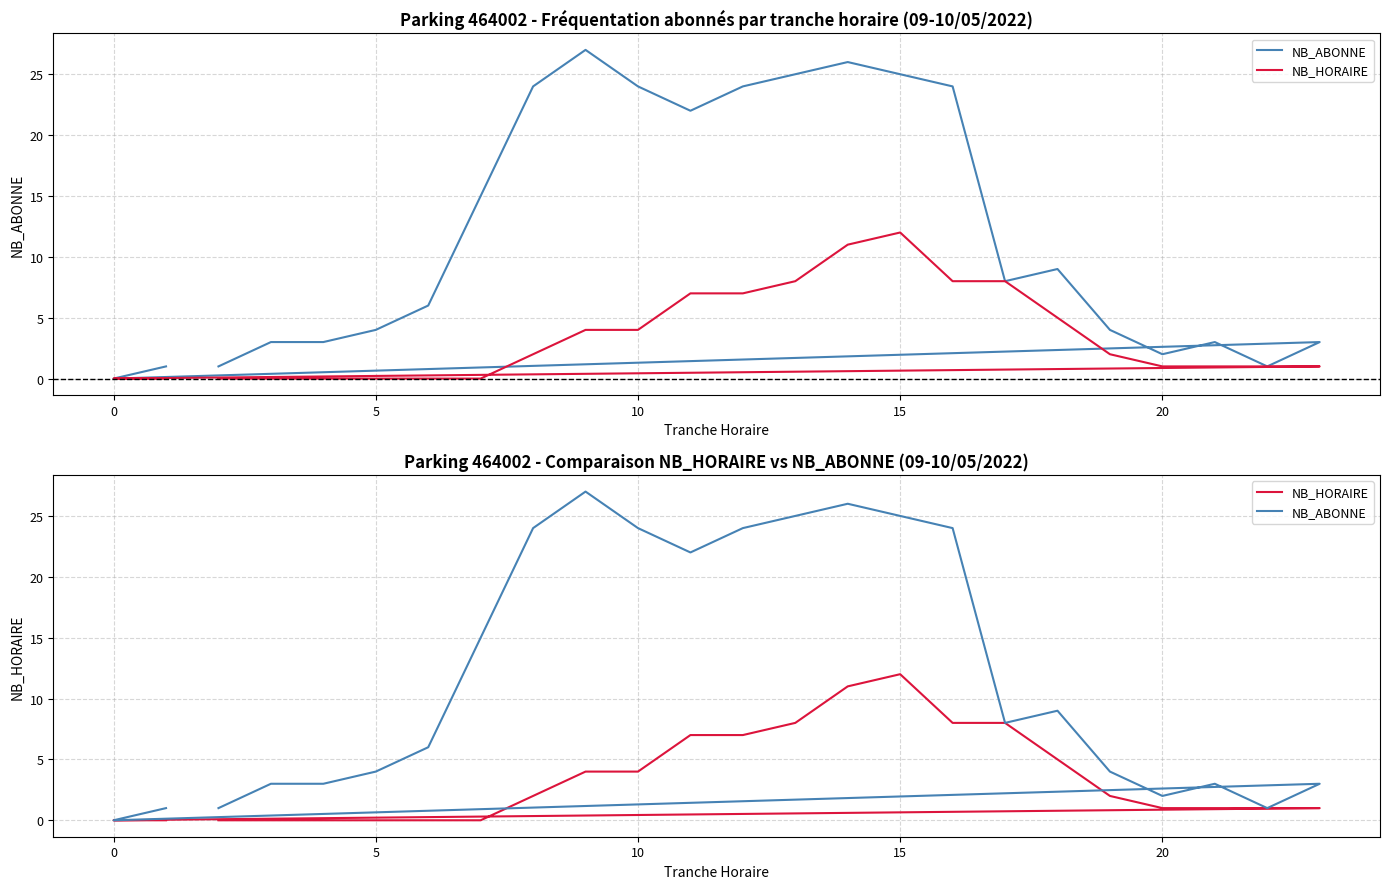

List the series in order of their peak value, highest first.

NB_ABONNE, NB_HORAIRE